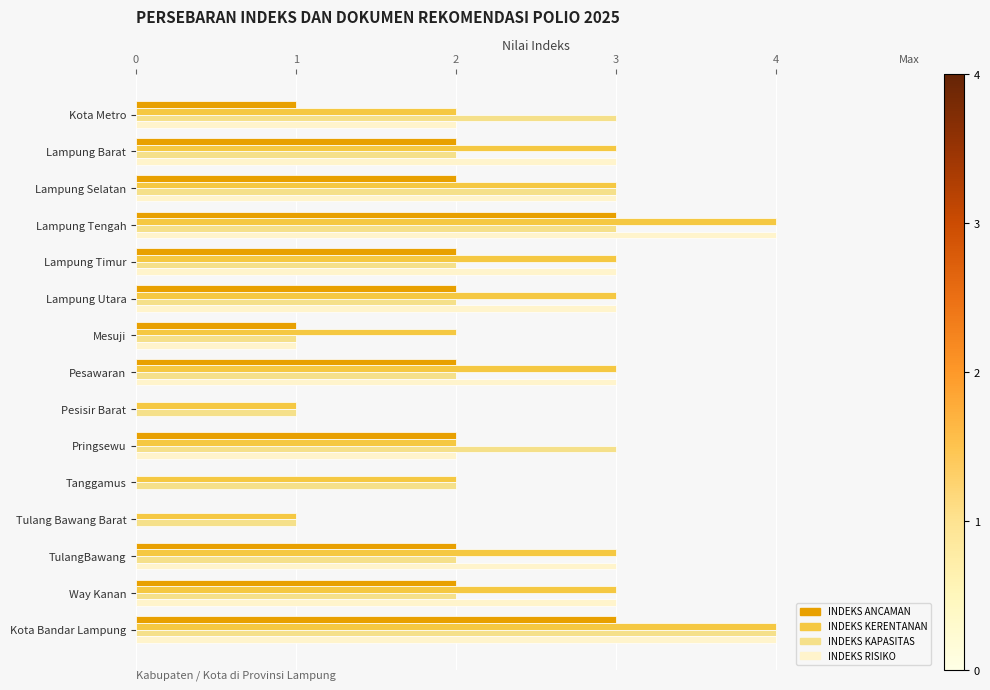

What value does the INDEKS KERENTANAN series have at Lampung Selatan?

3